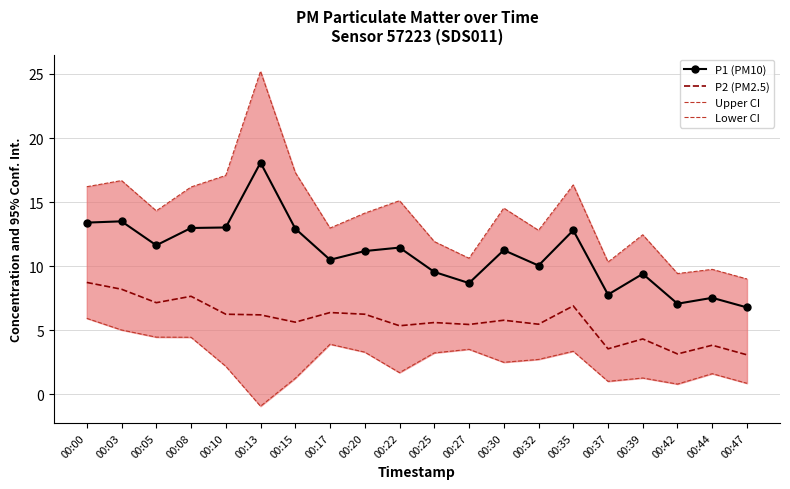

What are all the series names shown in the legend?

P1 (PM10), P2 (PM2.5), Upper CI, Lower CI